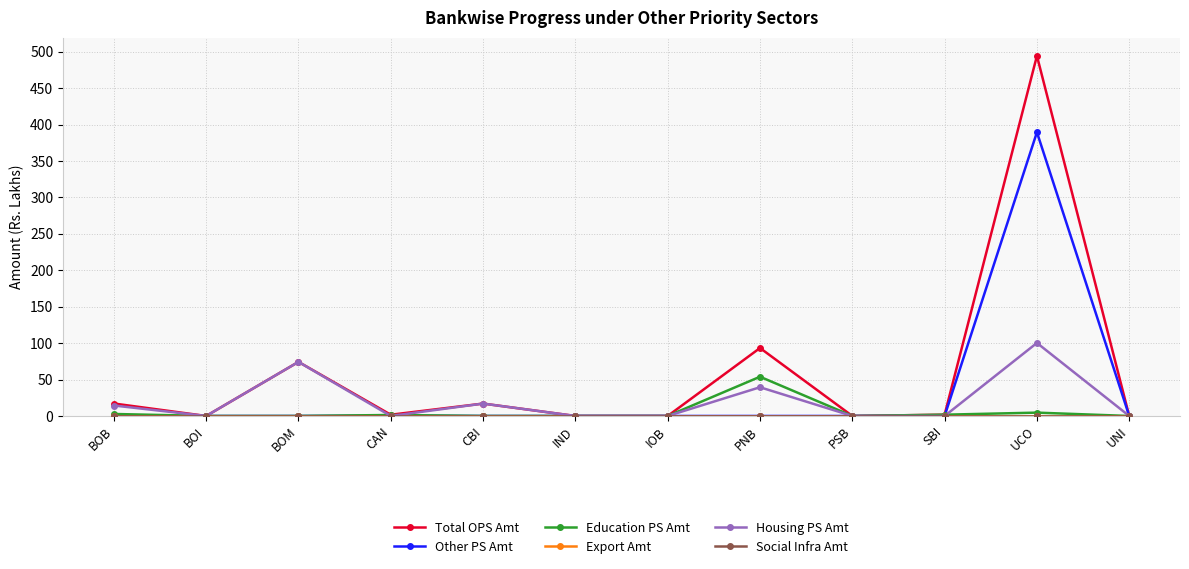

Reading left to right, what are all the values shown in this chart?

Total OPS Amt: BOB=17.1	BOI=0.0	BOM=74.2	CAN=1.7	CBI=17.0	IND=0.0	IOB=0.0	PNB=93.3	PSB=0.0	SBI=1.8	UCO=494.4	UNI=0.0
Other PS Amt: BOB=0.0	BOI=0.0	BOM=0.0	CAN=0.4	CBI=0.0	IND=0.0	IOB=0.0	PNB=0.0	PSB=0.0	SBI=0.0	UCO=389.5	UNI=0.0
Education PS Amt: BOB=2.7	BOI=0.0	BOM=0.0	CAN=1.3	CBI=0.0	IND=0.0	IOB=0.0	PNB=53.9	PSB=0.0	SBI=1.8	UCO=4.6	UNI=0.0
Export Amt: BOB=0.0	BOI=0.0	BOM=0.0	CAN=0.0	CBI=0.0	IND=0.0	IOB=0.0	PNB=0.0	PSB=0.0	SBI=0.0	UCO=0.0	UNI=0.0
Housing PS Amt: BOB=14.4	BOI=0.0	BOM=74.2	CAN=0.0	CBI=17.0	IND=0.0	IOB=0.0	PNB=39.4	PSB=0.0	SBI=0.0	UCO=100.3	UNI=0.0
Social Infra Amt: BOB=0.0	BOI=0.0	BOM=0.0	CAN=0.0	CBI=0.0	IND=0.0	IOB=0.0	PNB=0.0	PSB=0.0	SBI=0.0	UCO=0.0	UNI=0.0